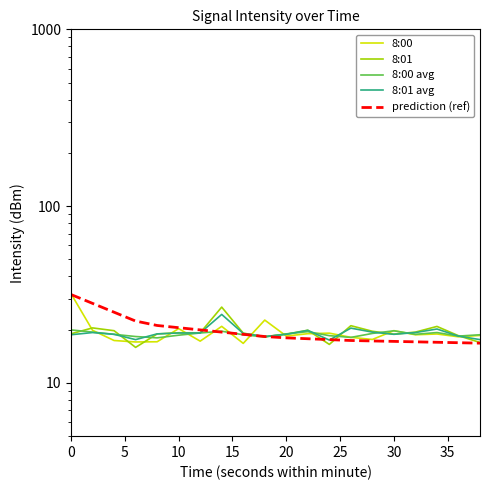

Rank the series by their maximum value, from highest to lowest.

8:00, prediction (ref), 8:01, 8:01 avg, 8:00 avg